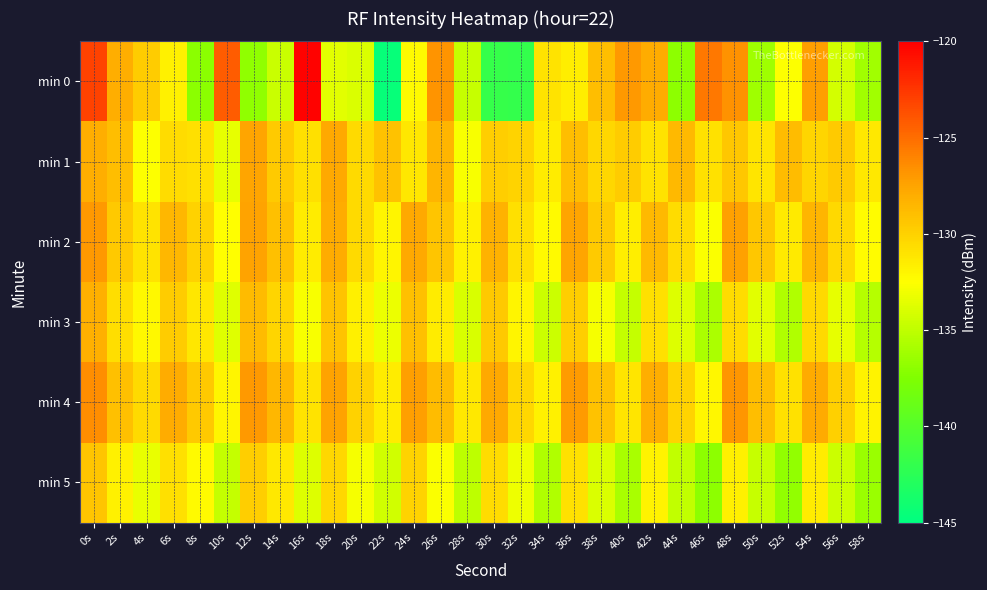

Rank the series by their maximum value, from lowest to highest.

min 5, min 3, min 1, min 2, min 4, min 0